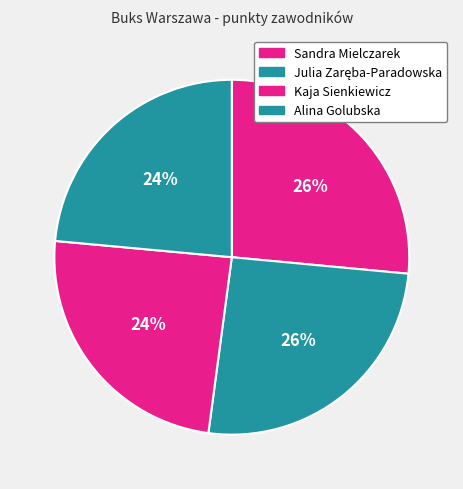

Is Alina Golubska the majority of the pie?

No